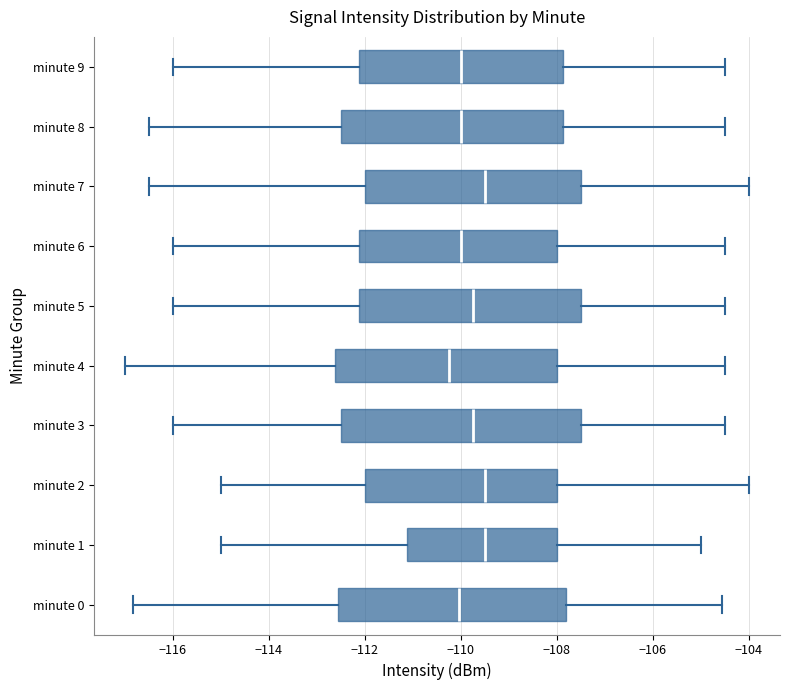

Comparing the boxes themselves (not the whiskers), which one is the widest?

minute 3